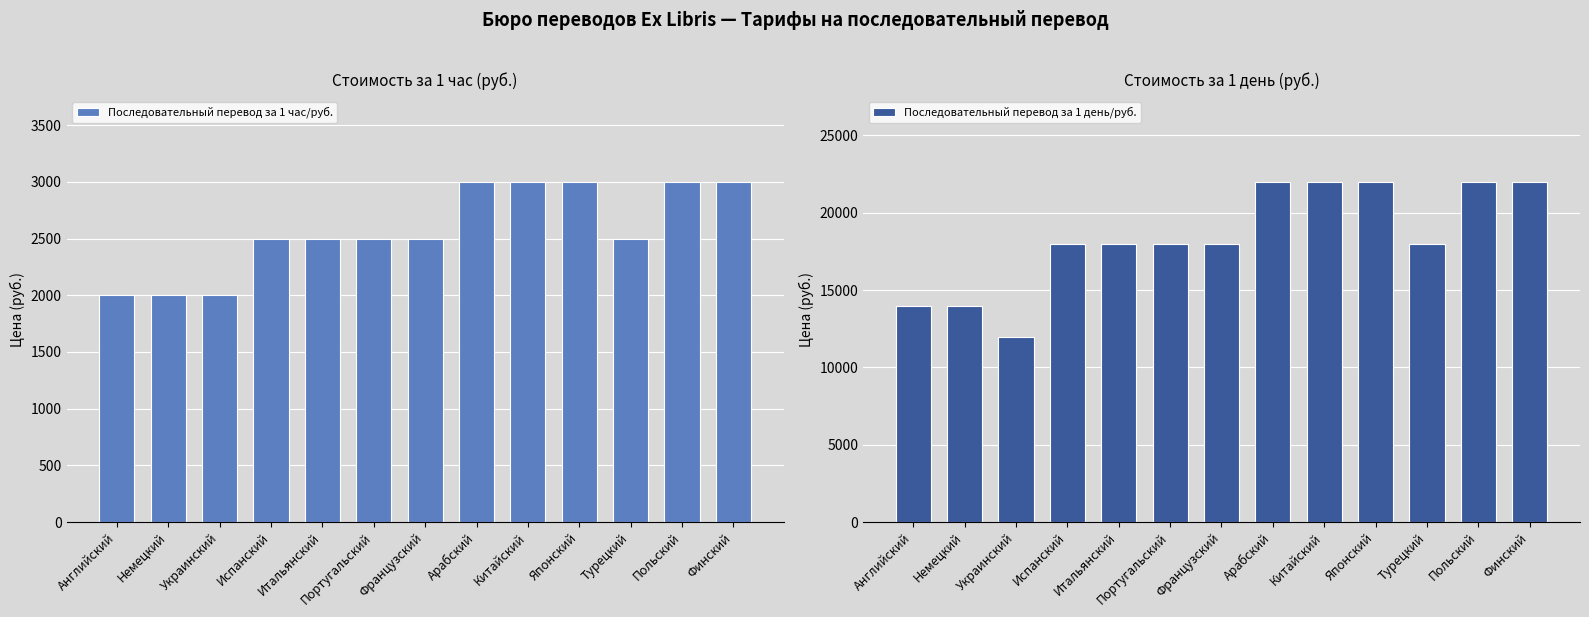

List the series in order of their overall mean, highest first.

Последовательный перевод за 1 день/руб., Последовательный перевод за 1 час/руб.